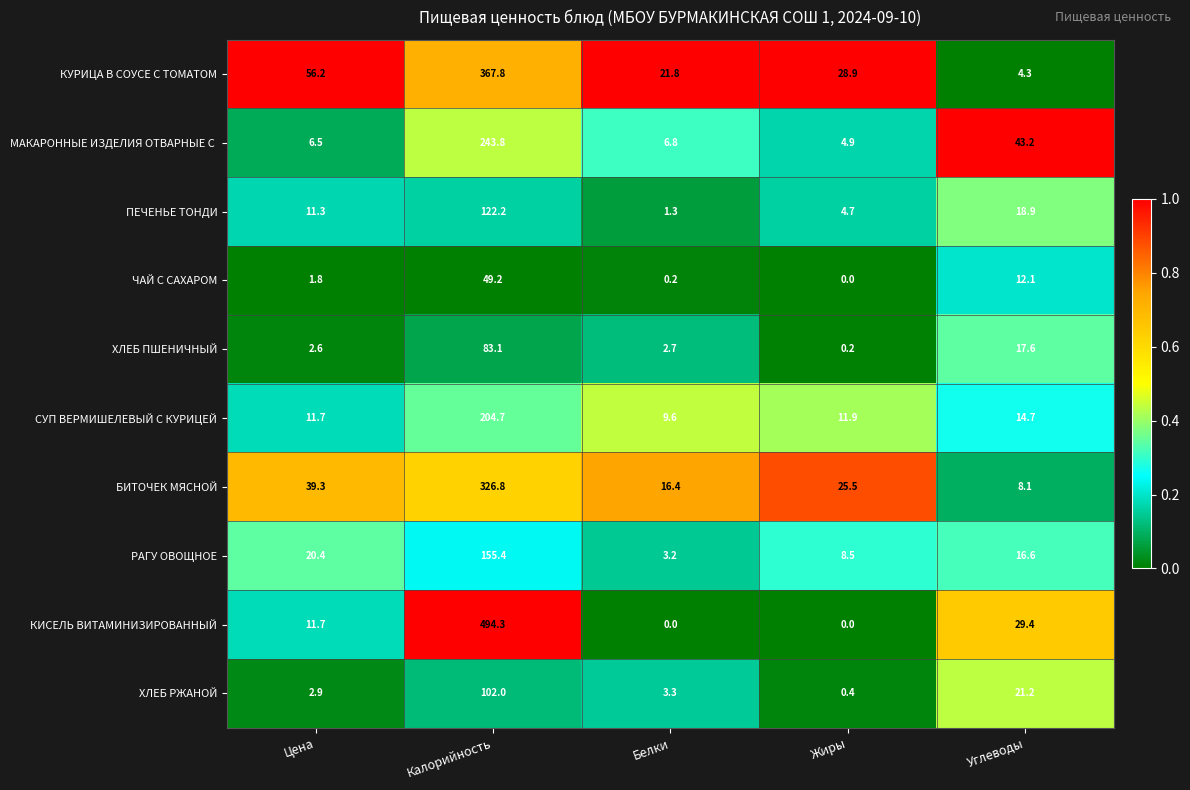

Which series changed the most between Цена and Жиры?

КУРИЦА В СОУСЕ С ТОМАТОМ